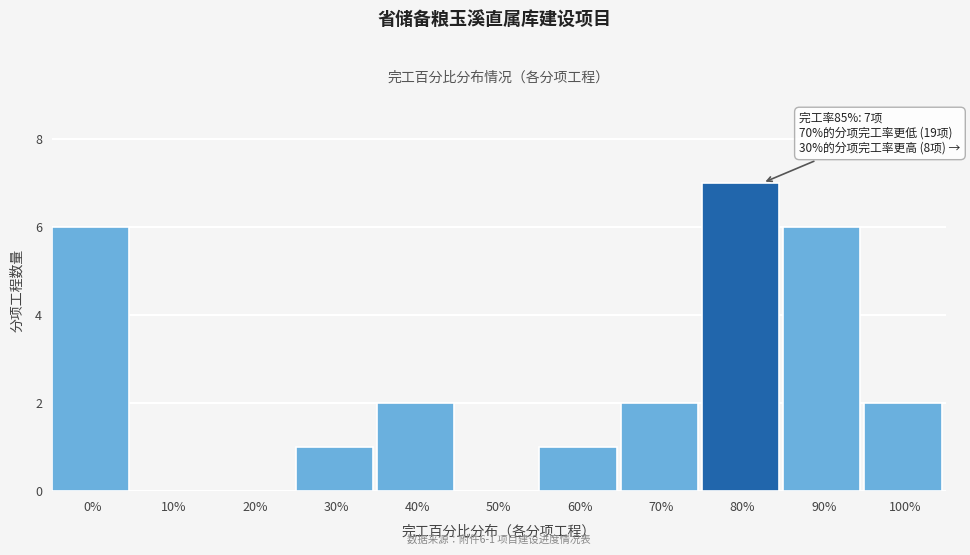

Reading left to right, extract all data points from this chart.

0%=6	10%=0	20%=0	30%=1	40%=2	50%=0	60%=1	70%=2	80%=7	90%=6	100%=2